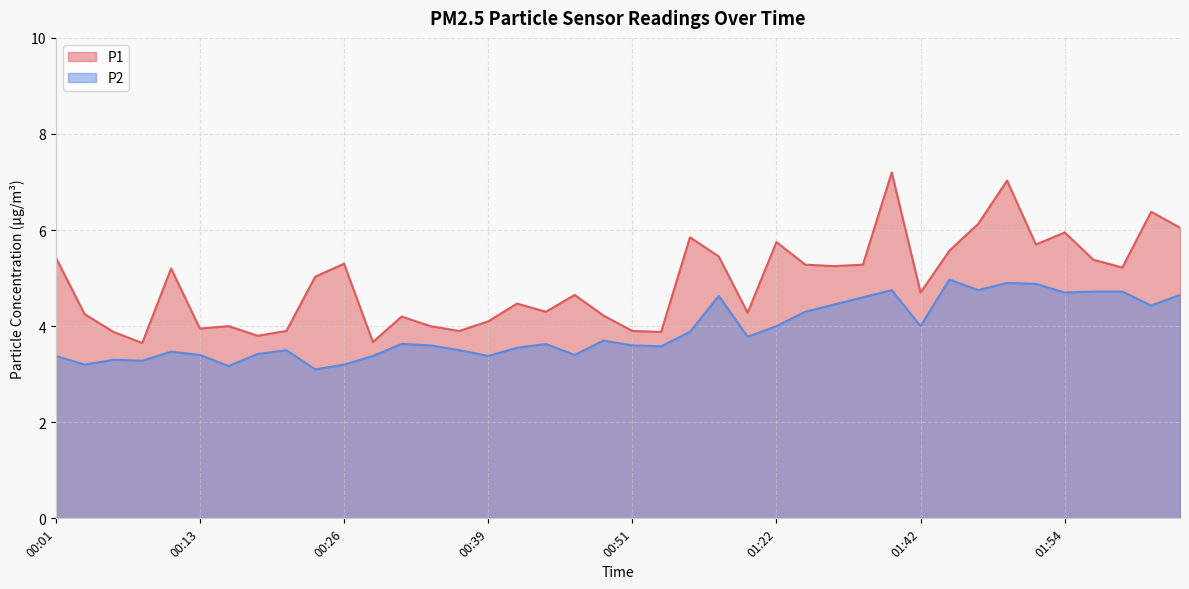

What is the difference between the P2 values at 01:46 and 00:11?

1.3